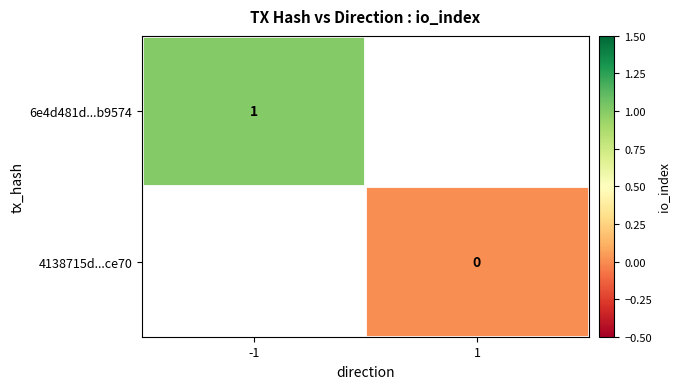

Is it true that 6e4d481d...b9574 equals 1 at -1?

True